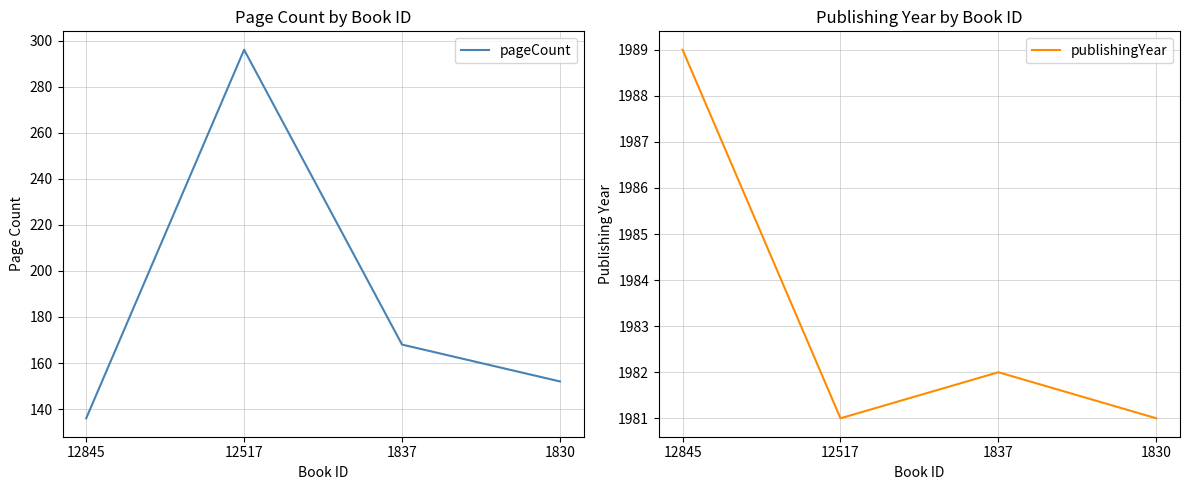

What is the sum of all publishingYear values?

7933